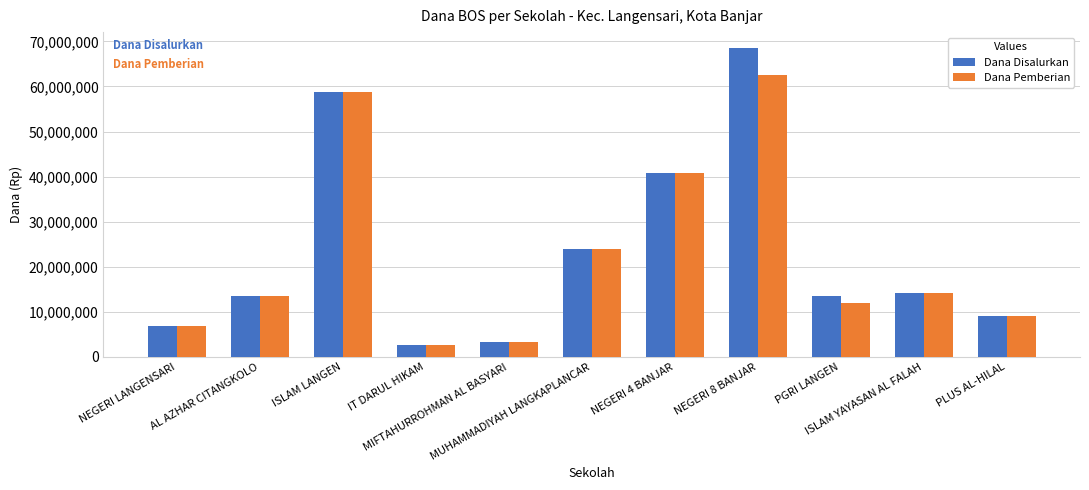

What is the difference between the maximum and minimum values in the Dana Pemberian series?

60000000